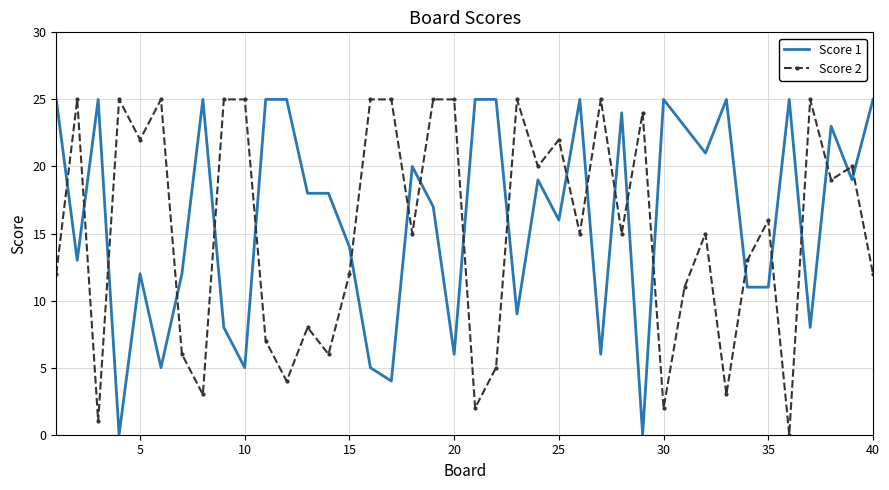

After their last crossing, which series has the higher values: Score 2 or Score 1?

Score 1